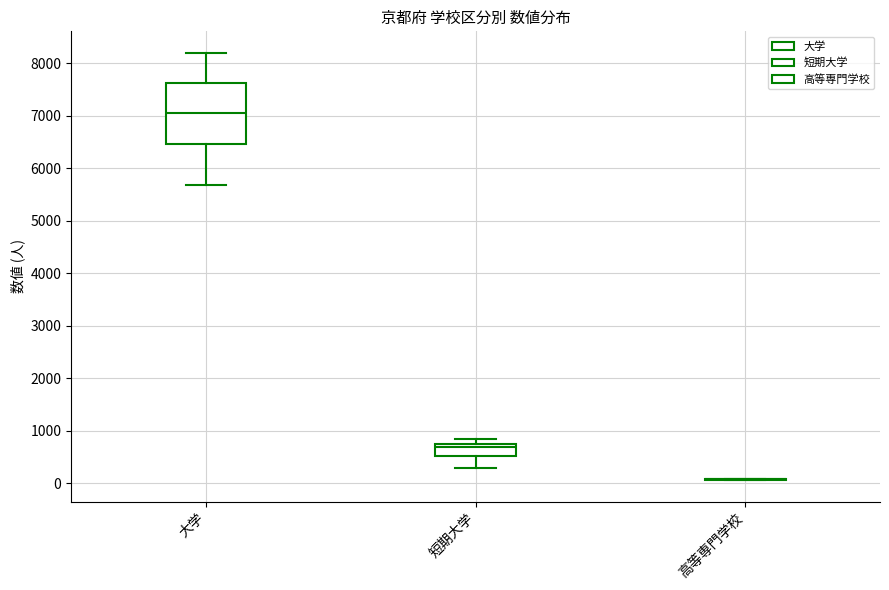

Reading left to right, read every box against the y-axis: the position of its median line, the range the box covers, and the ends of its whiskers. The values are not printed on the chart, so give them approximately, as read against the axis.

大学: median 7000, box 6500 to 7600, whiskers 5700 to 8200
短期大学: median 700 (just below the box's upper edge), box 500 to 700, whiskers 300 to 800
高等専門学校: box collapsed to a line at 100, whiskers 100 to 100